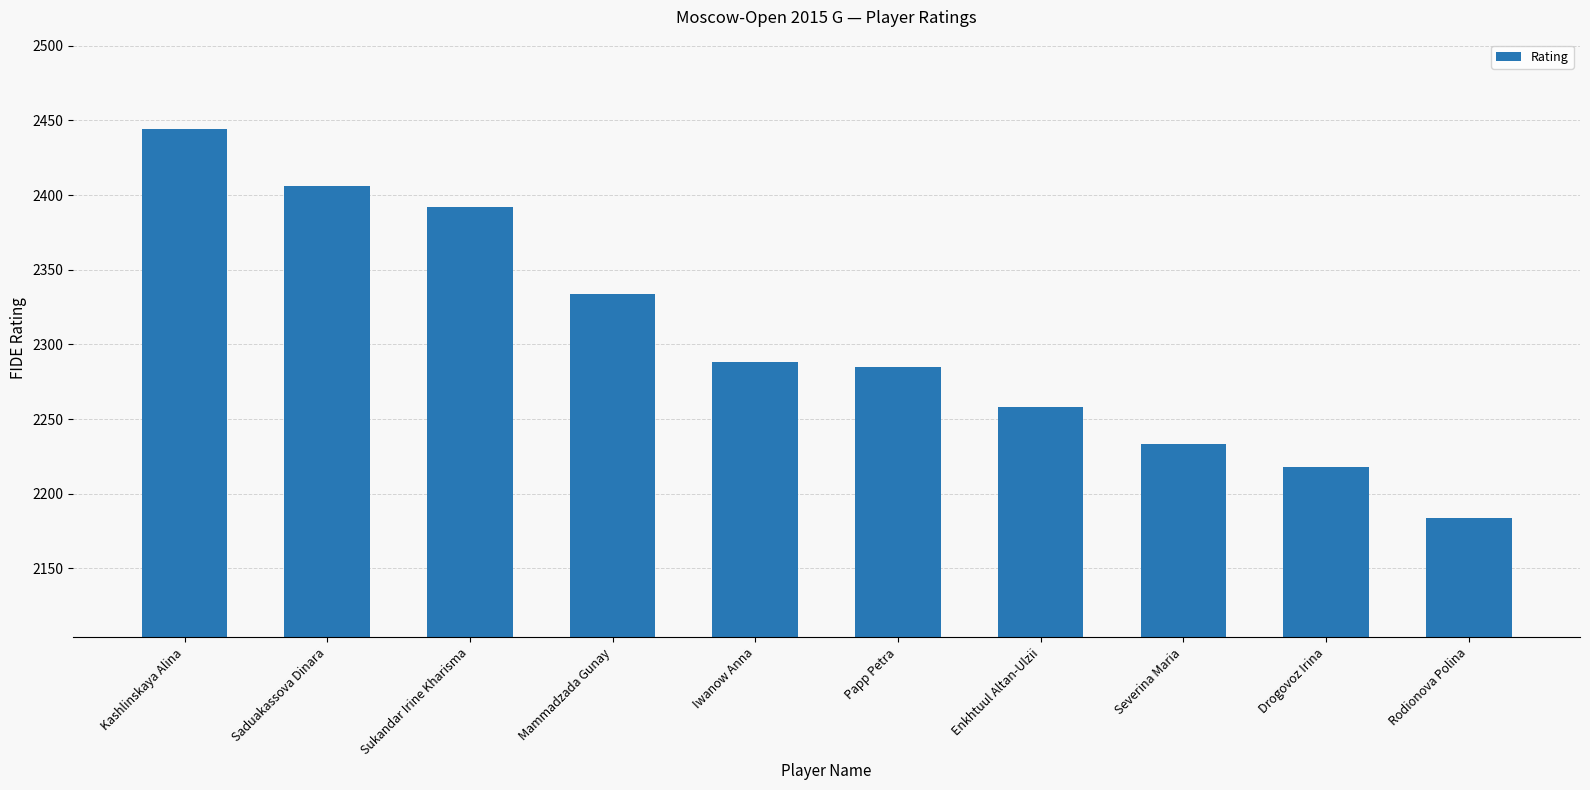

Reading right to left, list all the values displayed in this chart.

2184	2218	2233	2258	2285	2288	2334	2392	2406	2444